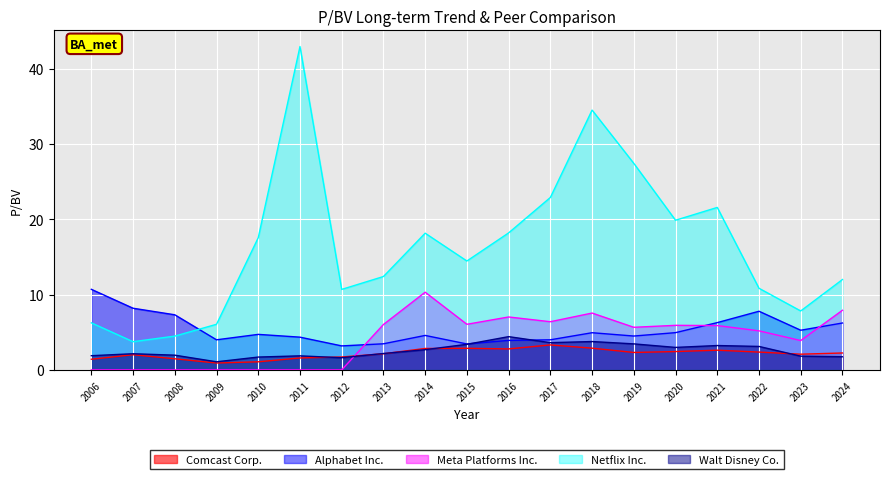

True or false: Meta Platforms Inc. has a value of 8.5 at 2022.

False